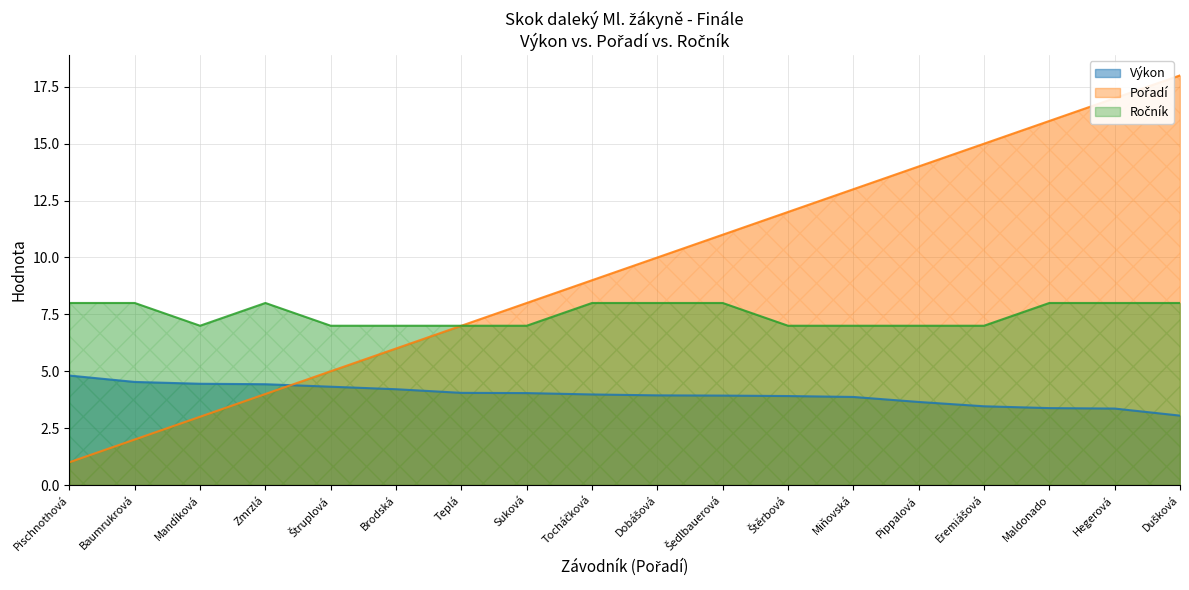

True or false: Výkon and Ročník intersect in this chart.

False